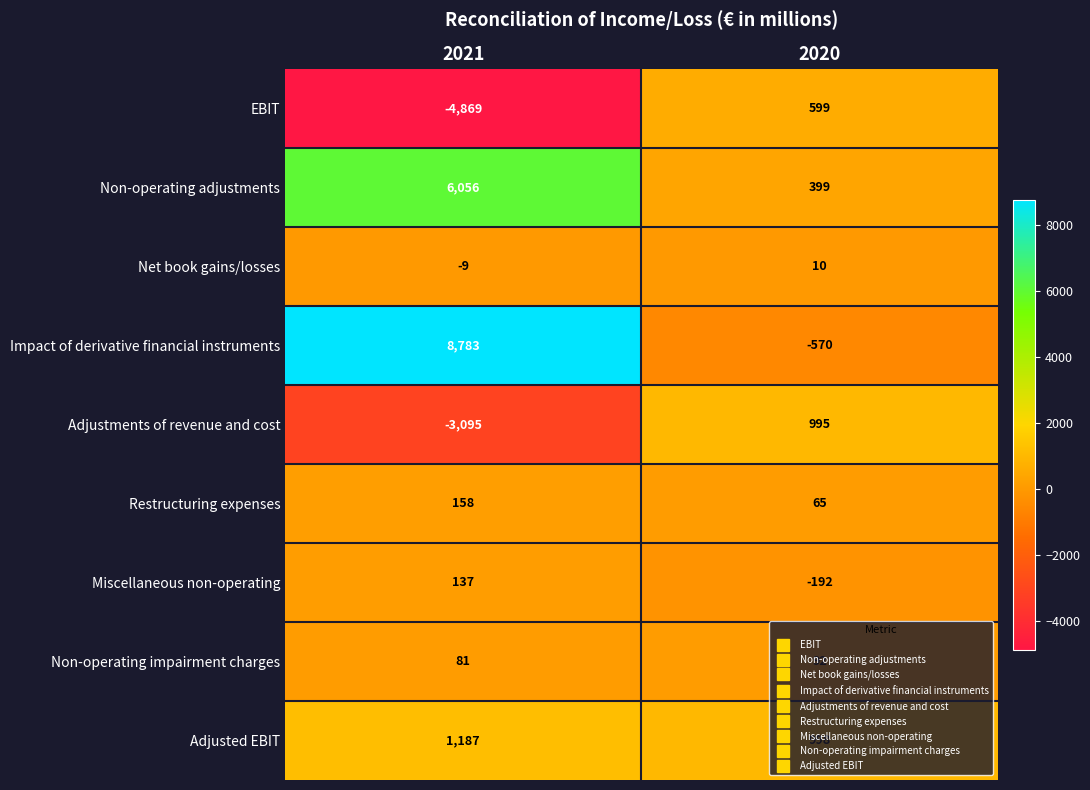

What is the spread (max minus min) of values at 2021?

13652